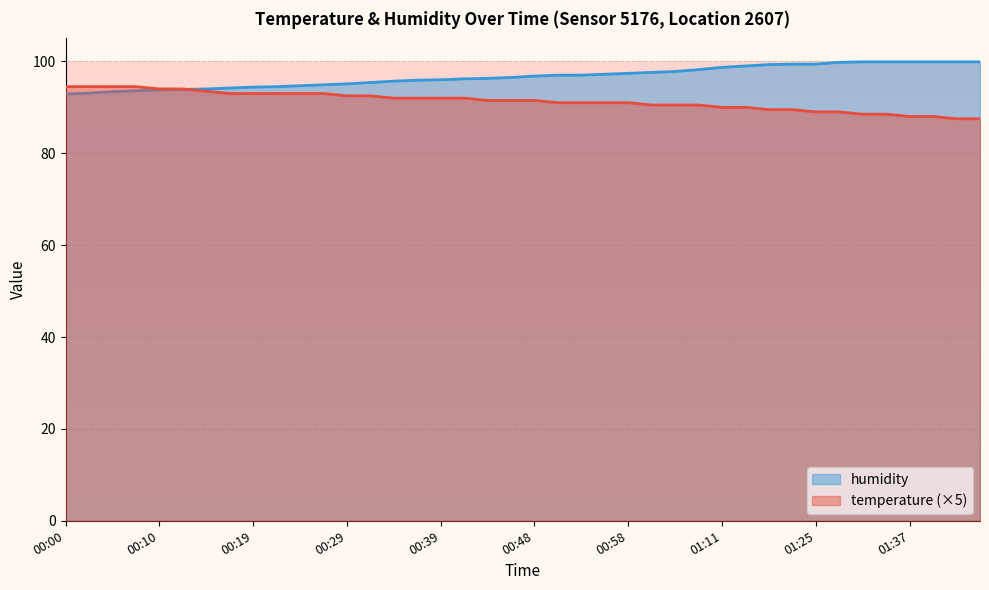

At 00:12, list the series in order from smallest to largest.

humidity, temperature